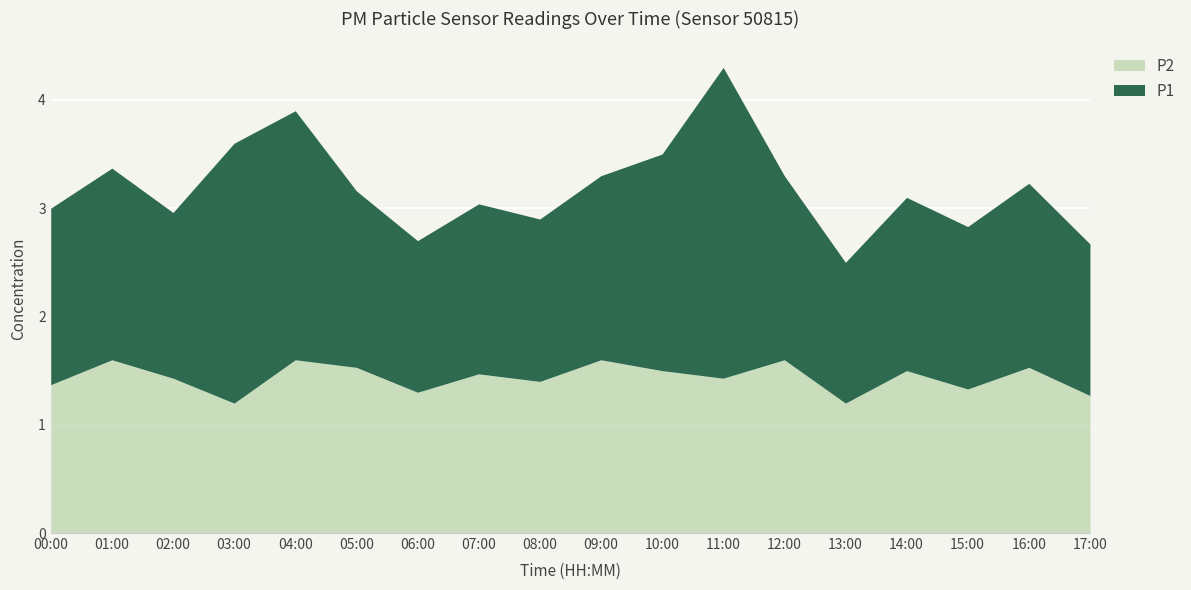

What is the average value of the P1 series?

1.8